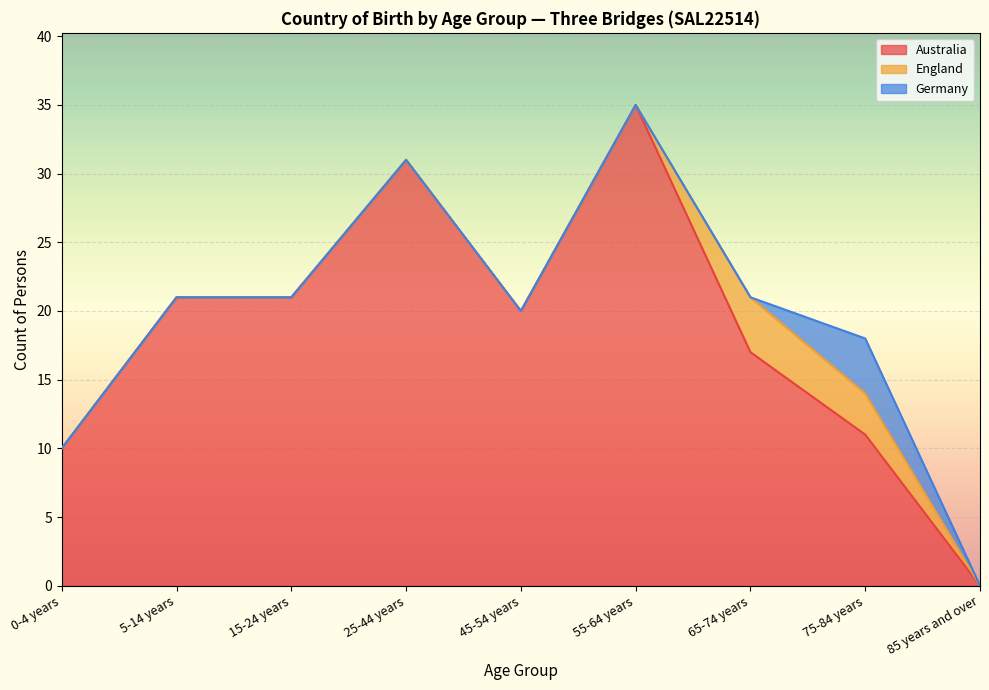

True or false: Australia has a value of 0 at 85 years and over.

True